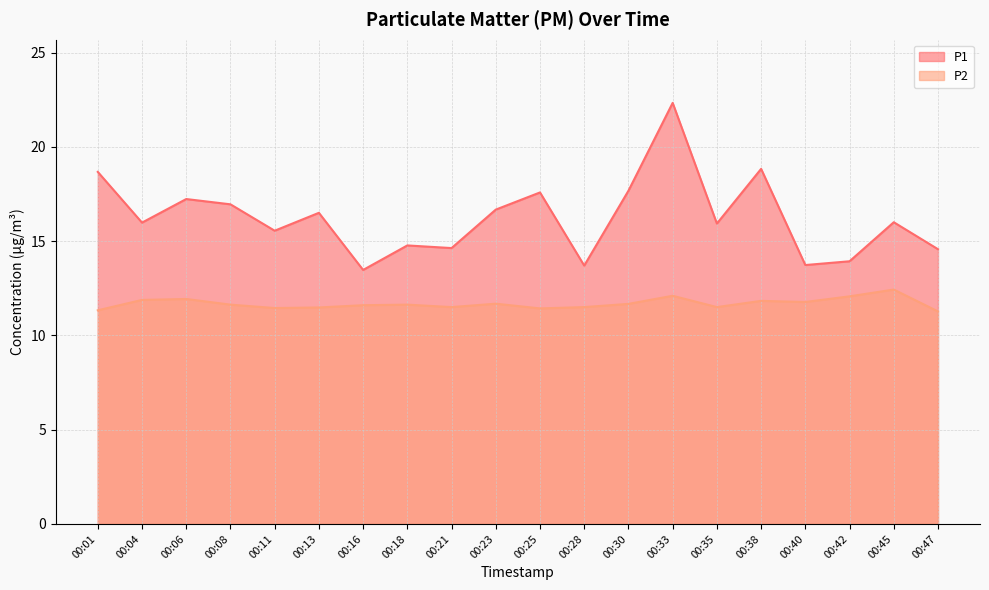

What are all the series names shown in the legend?

P1, P2